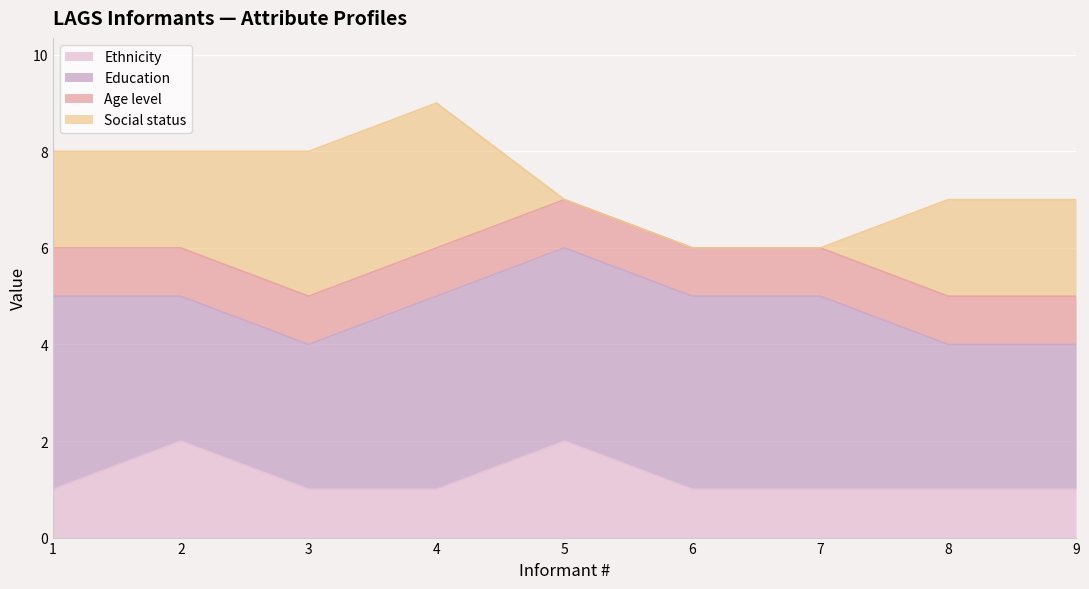

The Ethnicity series shows 0 at 6. True or false?

False